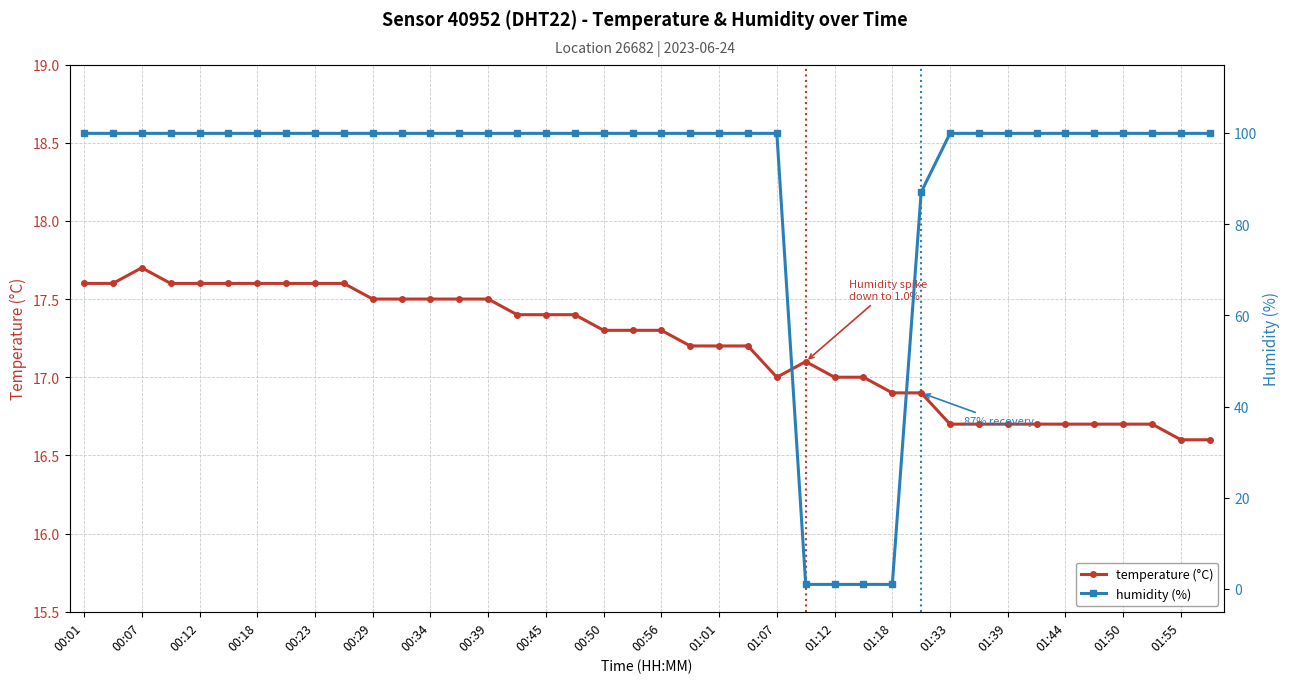

List the series in order of their peak value, lowest first.

temperature (°C), humidity (%)